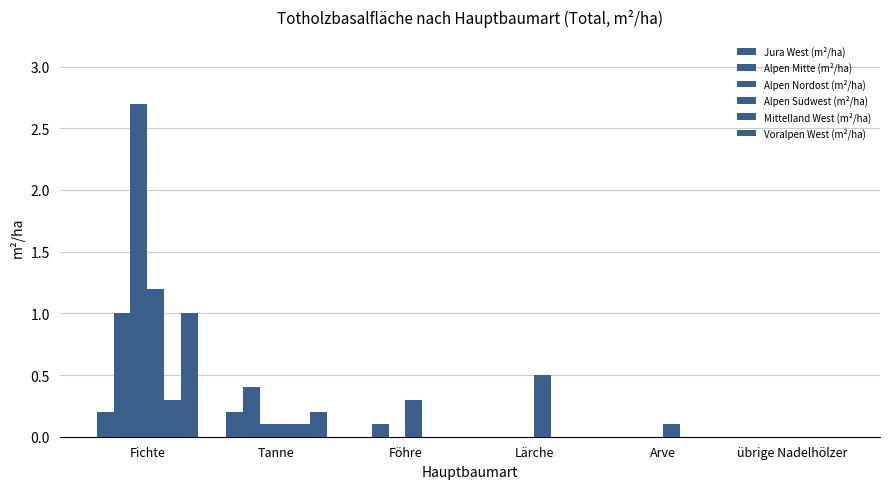

How many categories are shown in the chart?

6